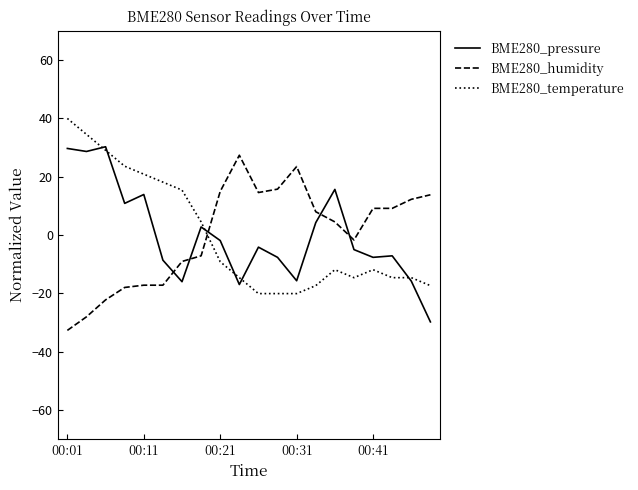

Rank the series by their maximum value, from highest to lowest.

BME280_temperature, BME280_pressure, BME280_humidity